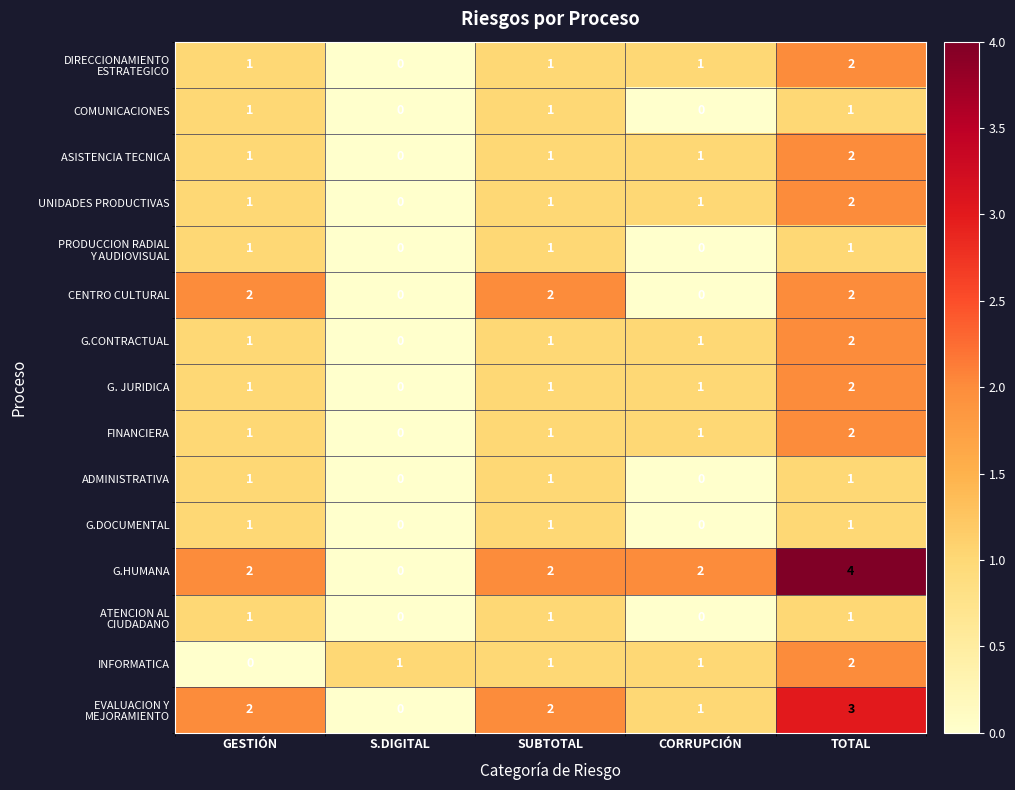

The INFORMATICA series shows 3 at TOTAL. True or false?

False